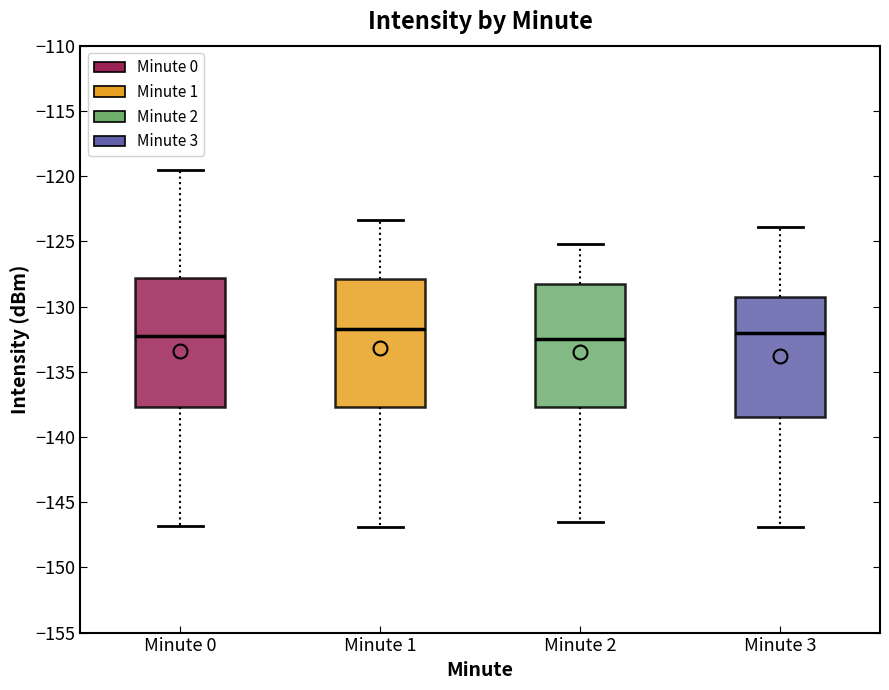

Reading left to right, read every box against the y-axis: the position of its median line, the range the box covers, and the ends of its whiskers. The values are not printed on the chart, so give them approximately, as read against the axis.

Minute 0: median -132.5, box -137.5 to -128.0, whiskers -147.0 to -119.5
Minute 1: median -132.0, box -137.5 to -128.0, whiskers -147.0 to -123.5
Minute 2: median -132.5, box -137.5 to -128.0, whiskers -146.5 to -125.0
Minute 3: median -132.0, box -138.5 to -129.5, whiskers -147.0 to -124.0